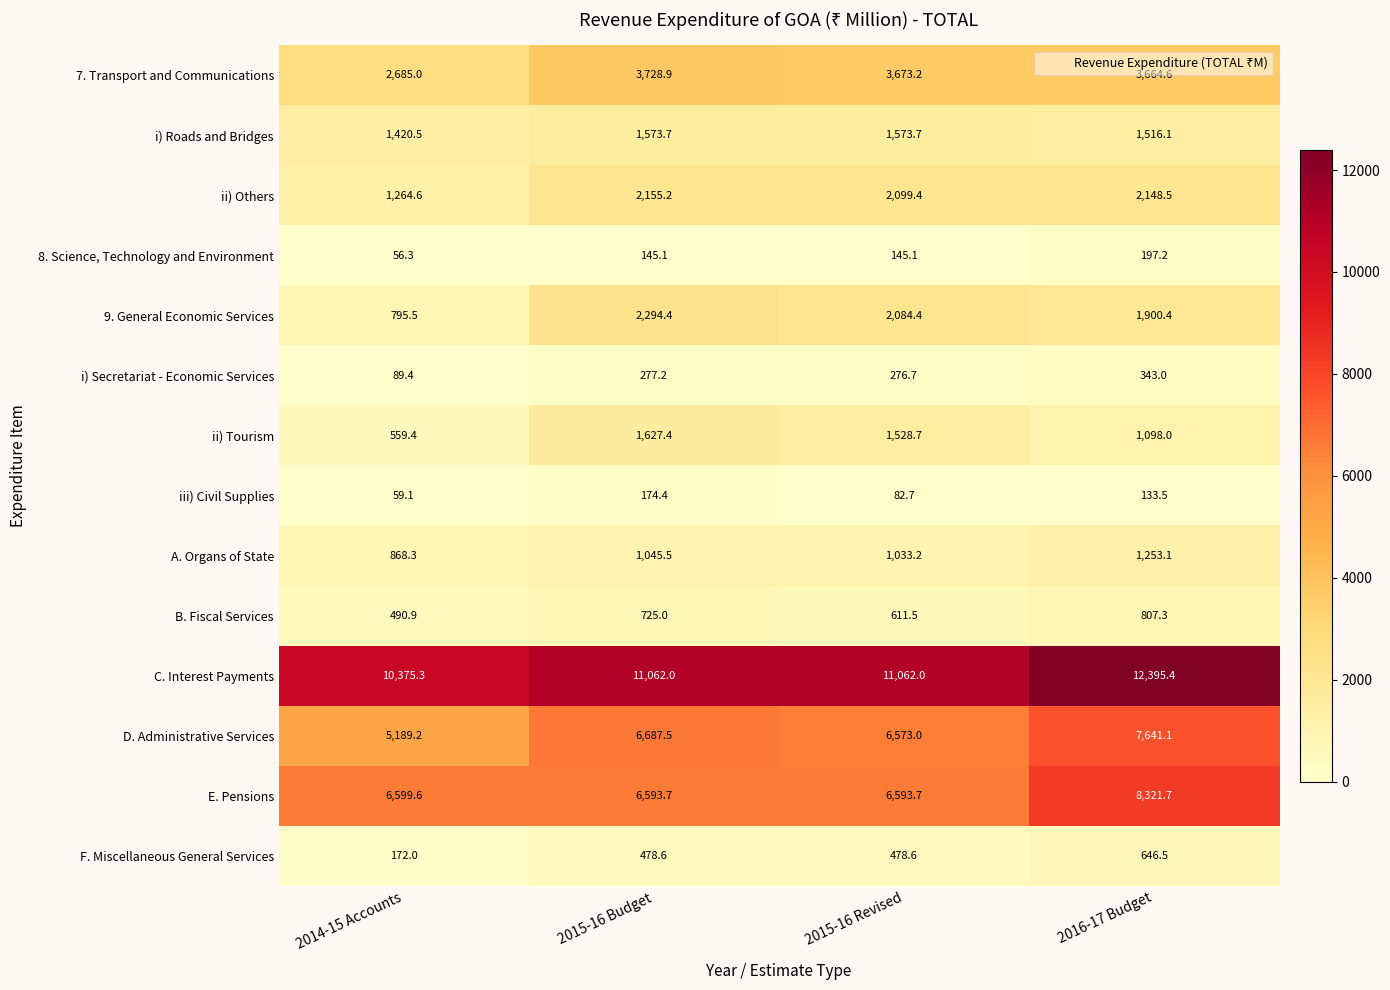

The F. Miscellaneous General Services series shows 796.3 at 2015-16 Revised. True or false?

False